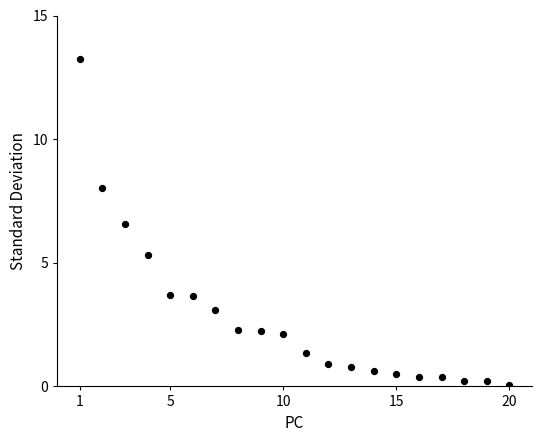

What is the range of Y values (max minus min)?

13.2